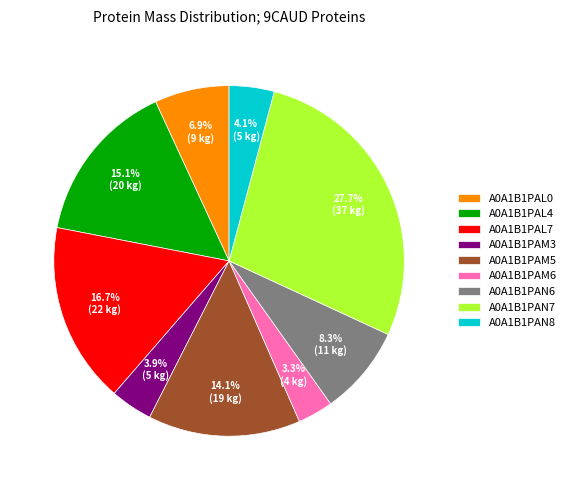

Is there any slice that represents more than half of the pie?

No